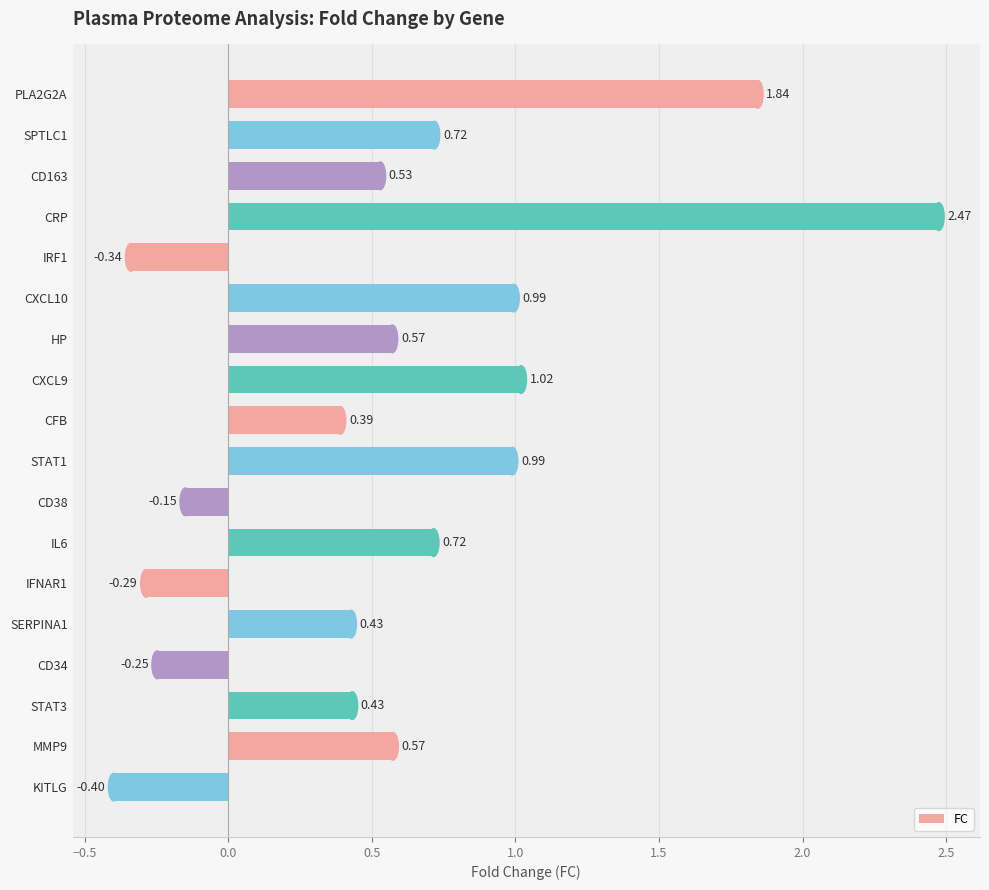

Between SPTLC1 and MMP9, which is larger?

SPTLC1